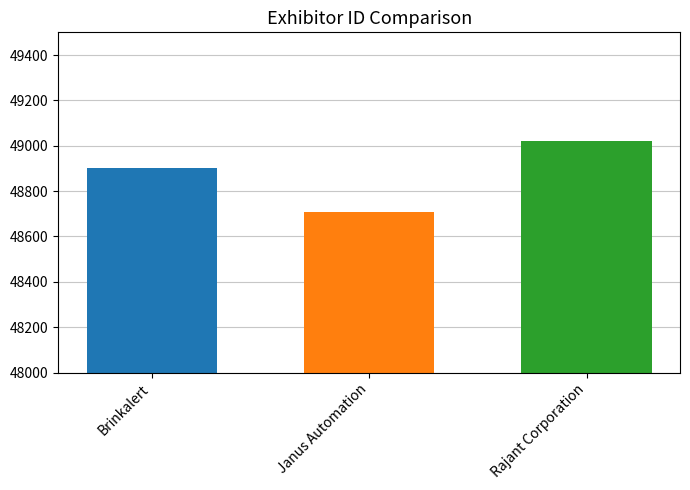

What is the greatest value displayed?

49021